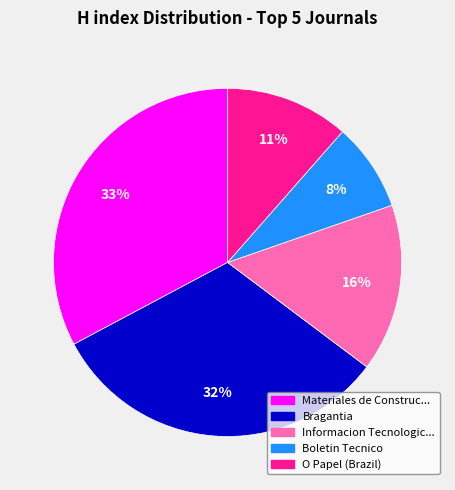

To the nearest percent, what is the average slice percentage?

20%